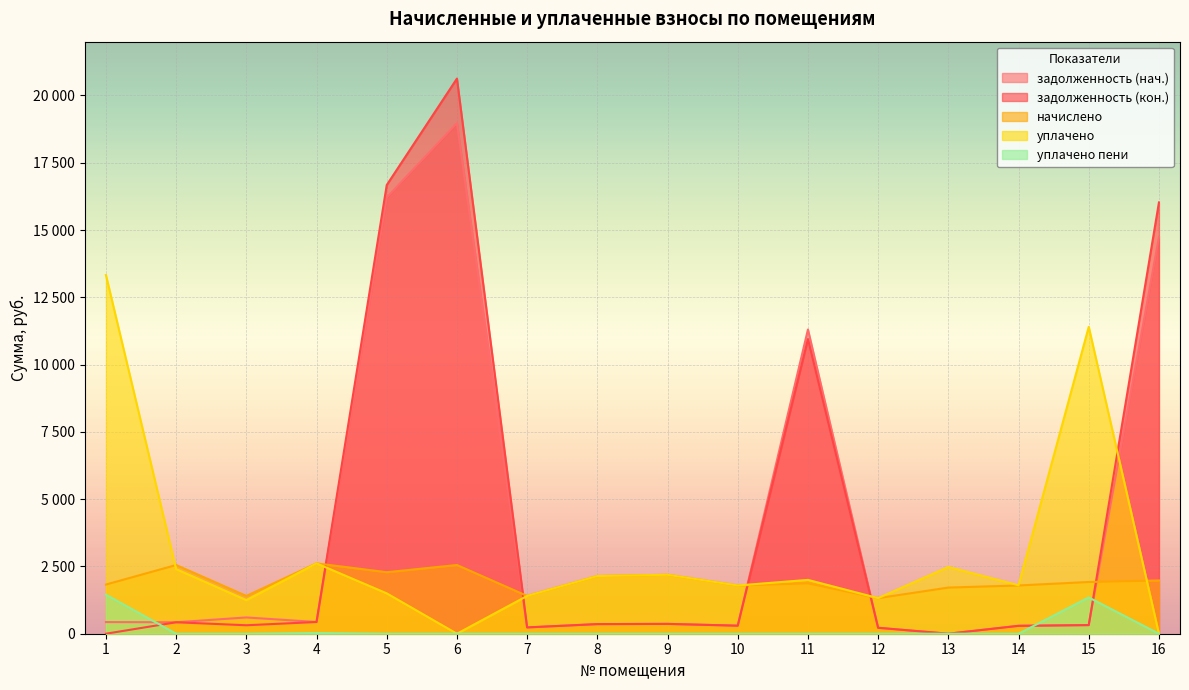

At which label does уплачено пени reach its minimum?

2